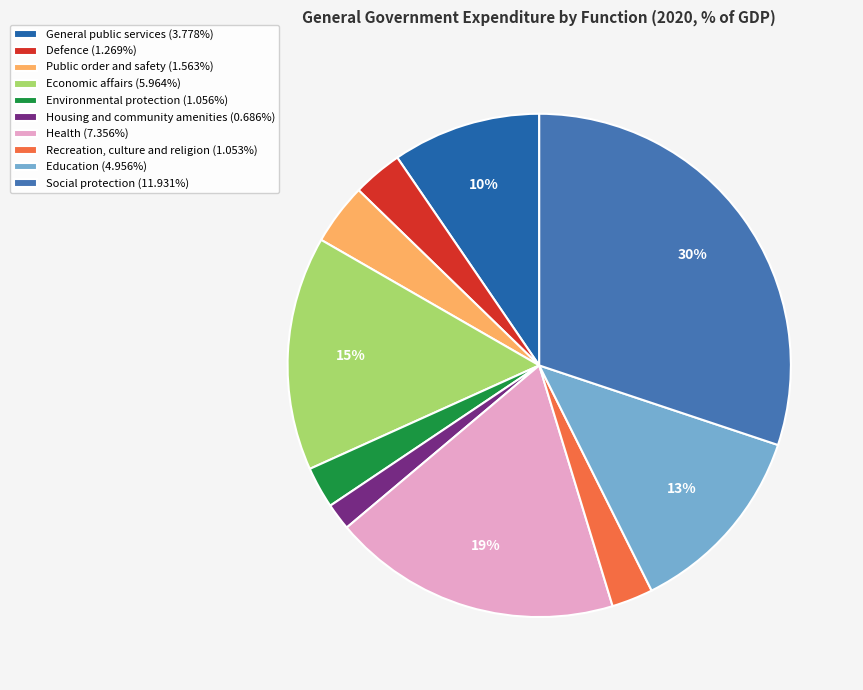

What is the largest slice in the pie chart?

Social protection